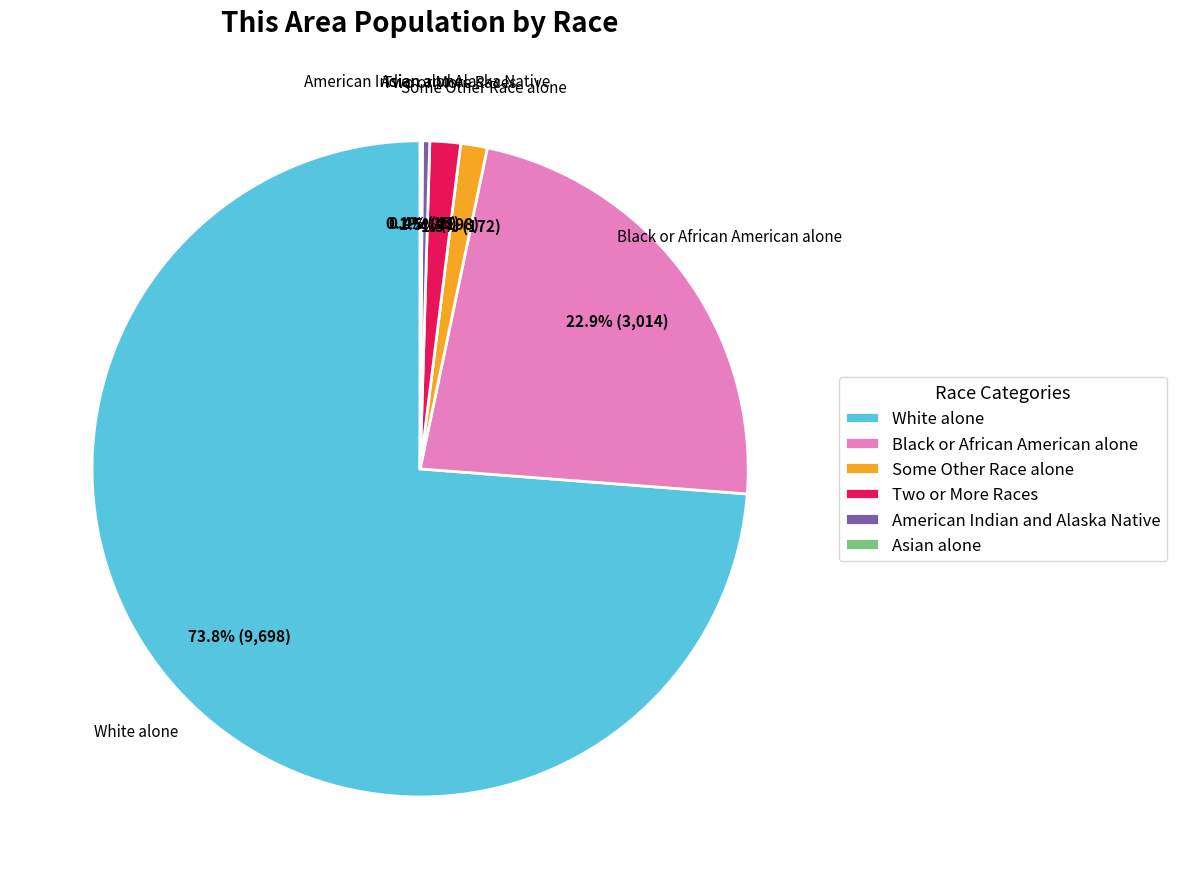

Does any single category account for the majority?

Yes